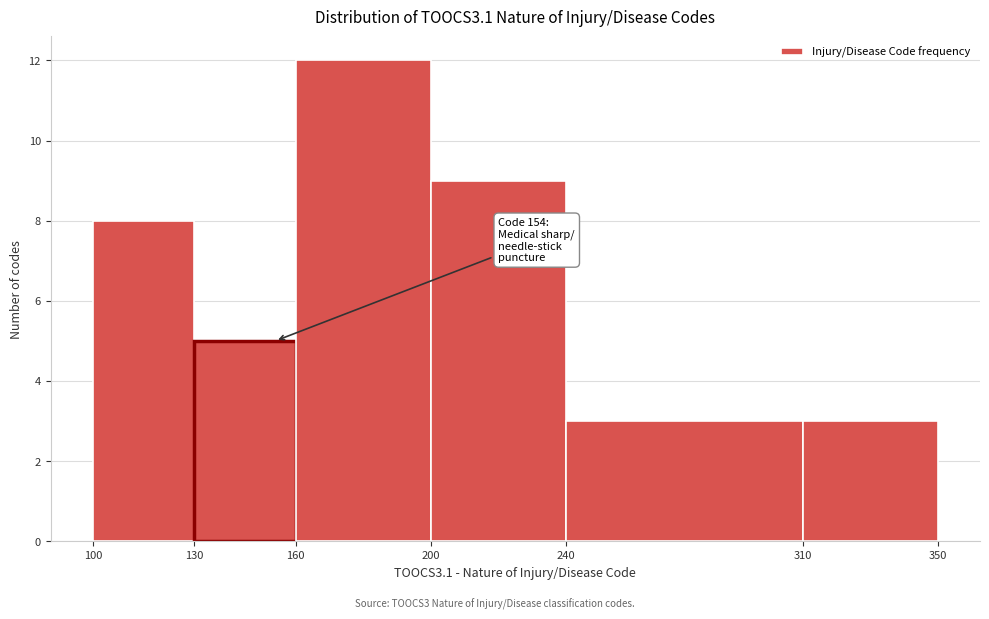

Over which range of the x-axis is the bar tallest?

160 to 200